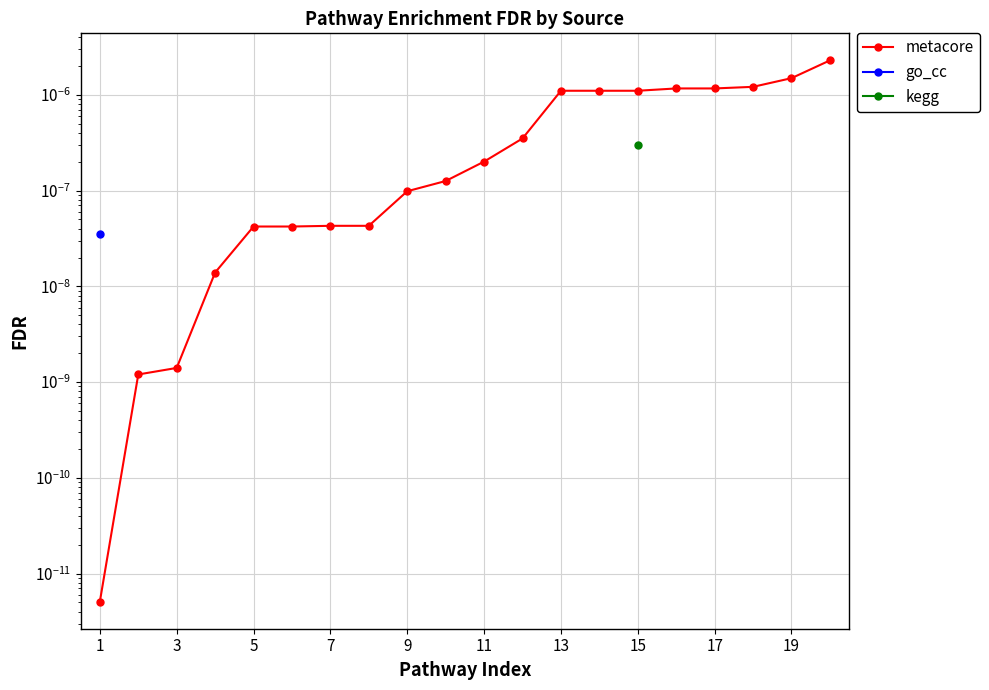

True or false: the data shows 0.0 at 13.

True